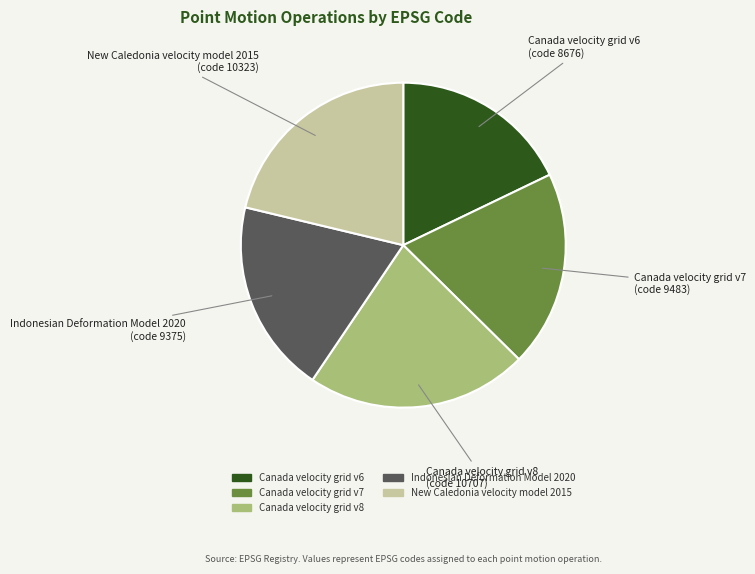

What is the ratio of the value at Canada velocity grid v8 to the value at Indonesian Deformation Model 2020?

1.1